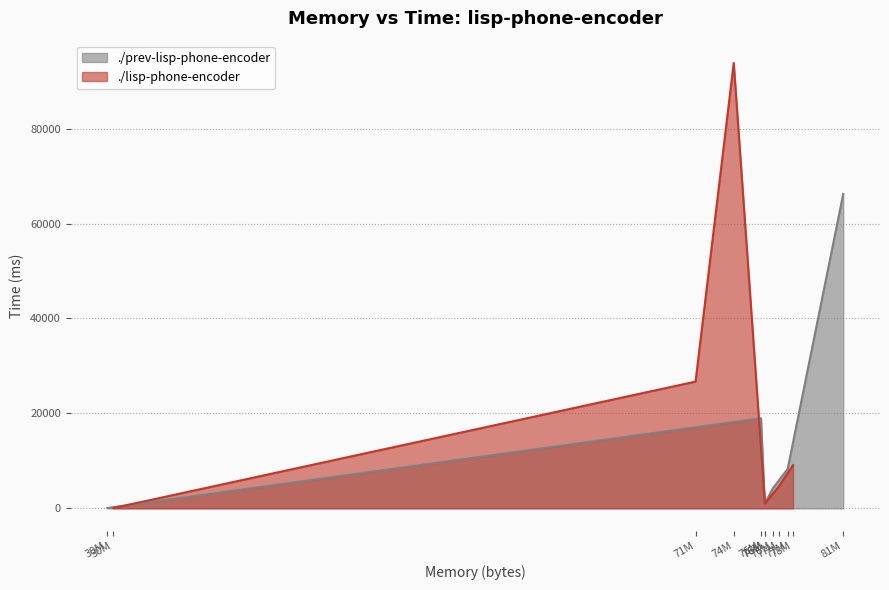

What are all the series names shown in the legend?

./prev-lisp-phone-encoder, ./lisp-phone-encoder